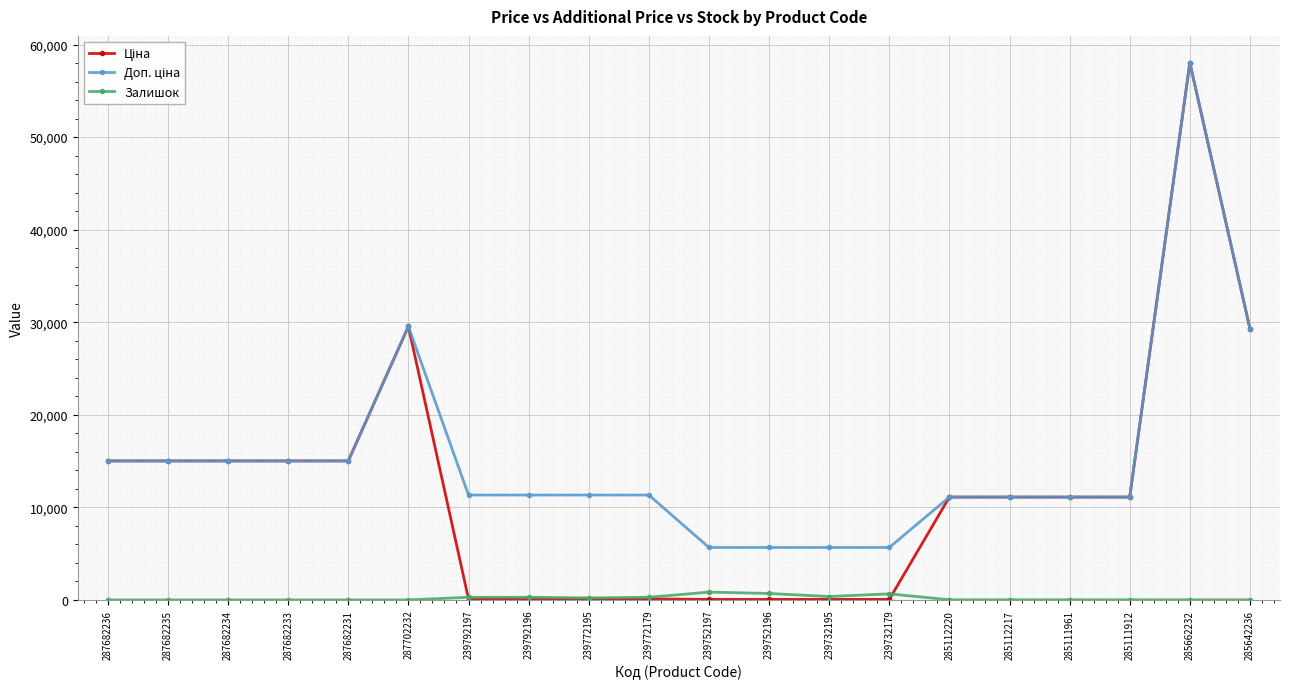

What is the difference between the highest and lowest values at 287682235?

15019.2